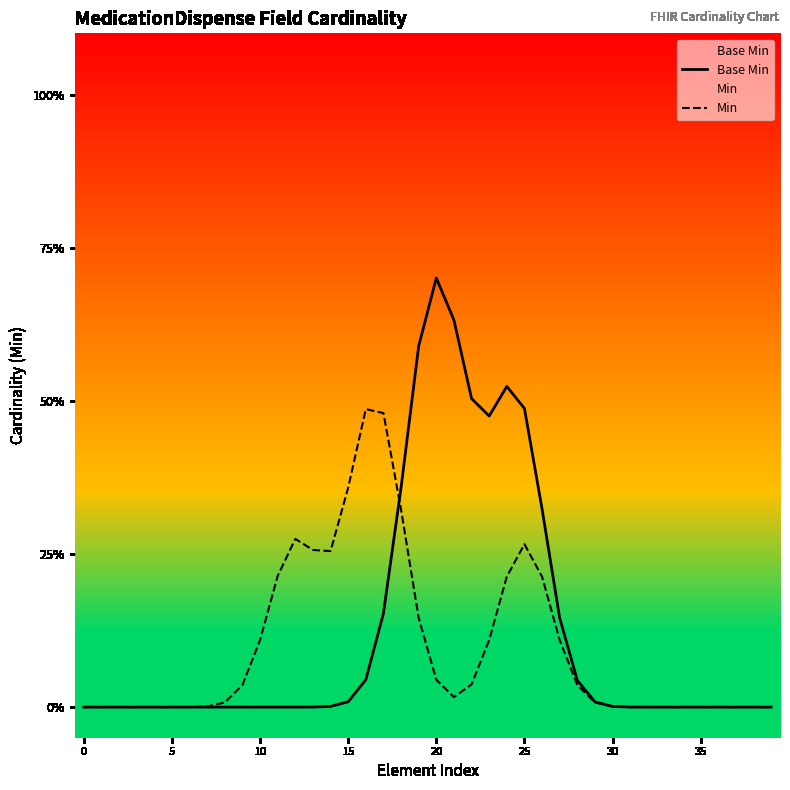

How many data points does each series have?

40